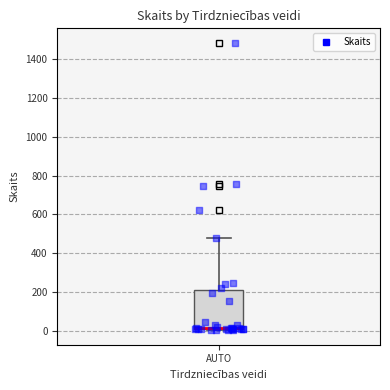

Read this box plot against the y-axis: the position of the median line, the range covered by the box, and the ends of both whiskers. The values are not printed on the chart, so give them approximately, as read against the axis.

median 20 (drawn on the box's lower edge), box 20 to 200, whiskers 0 to 480